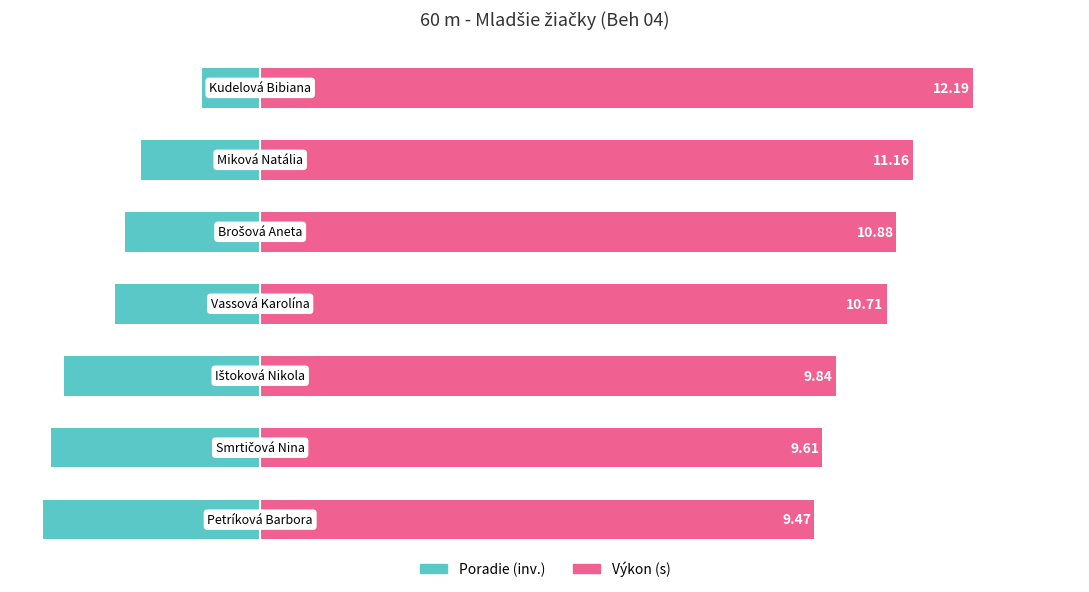

List the series in order of their peak value, highest first.

Výkon (s), Poradie (inv.)